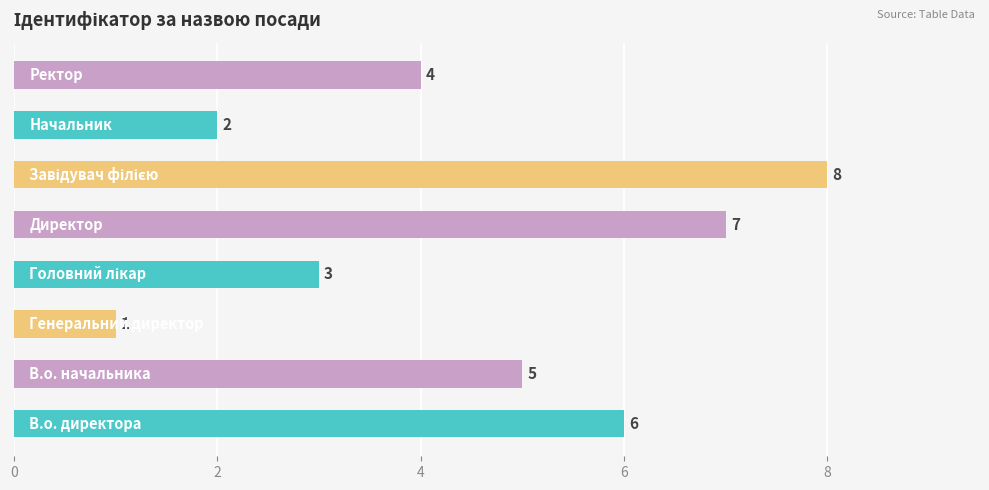

Count the values in the range 3 to 7.

5